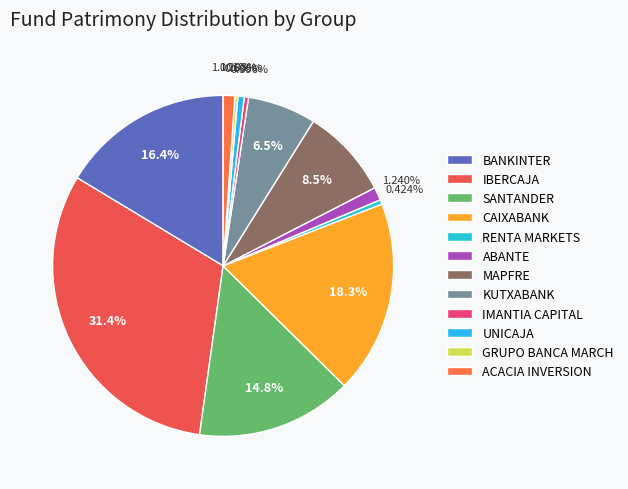

To the nearest percent, what is the combined percentage of SANTANDER and UNICAJA?

15%